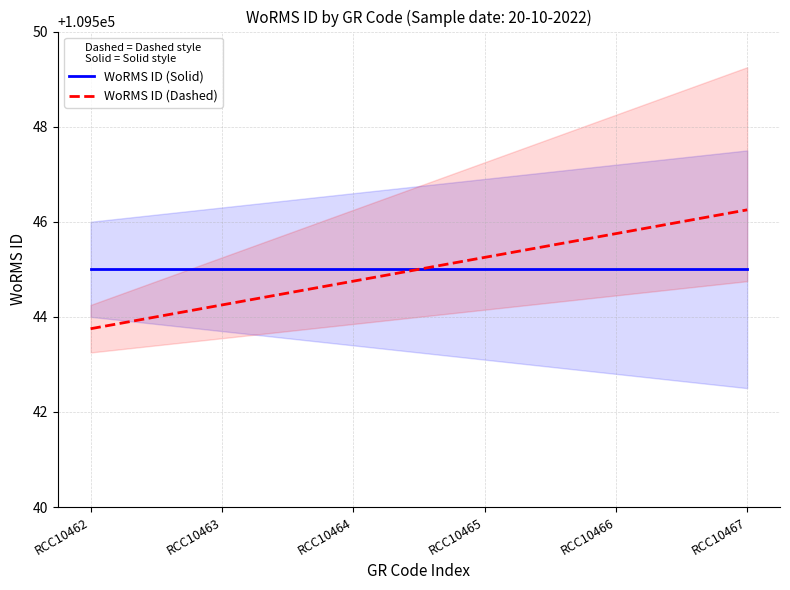

Where does the WoRMS ID (Dashed) series first go above 109545?

RCC10465